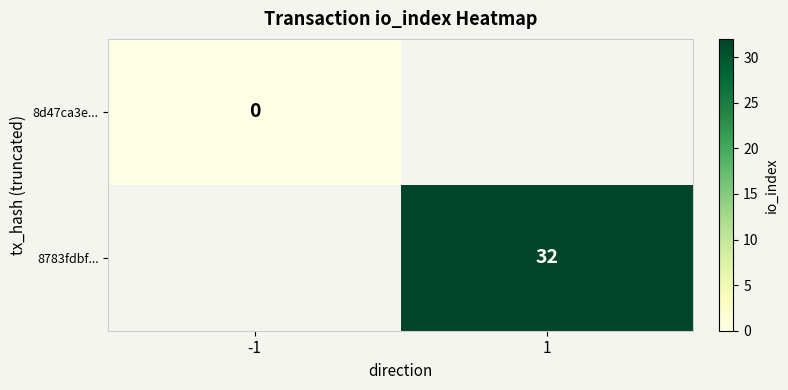

True or false: 8783fdbf... has a value of 32 at 1.

True